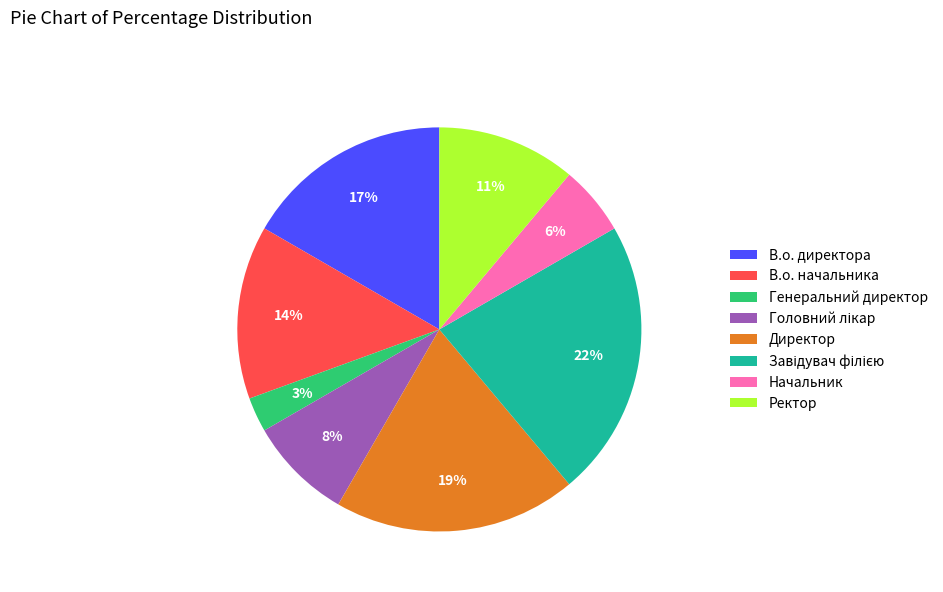

To the nearest percent, what is the average slice percentage?

12%